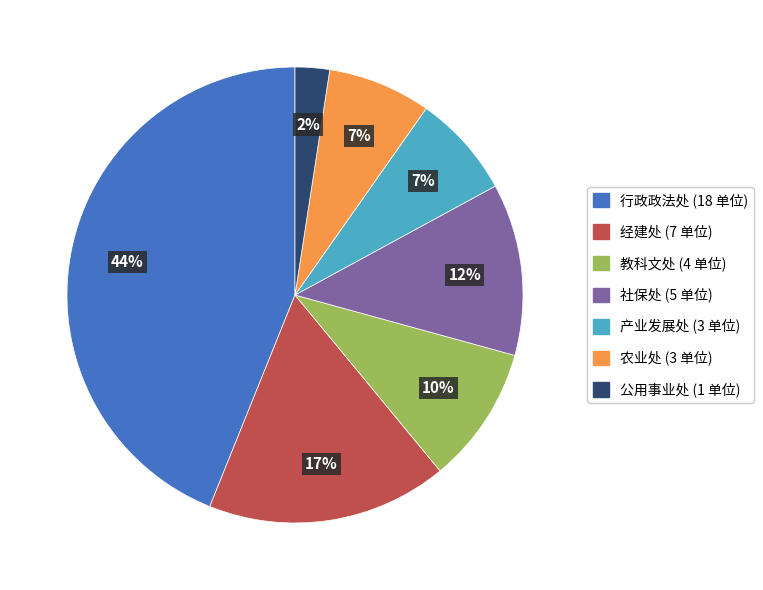

What is the ratio of the value at 公用事业处 to the value at 农业处?

0.3